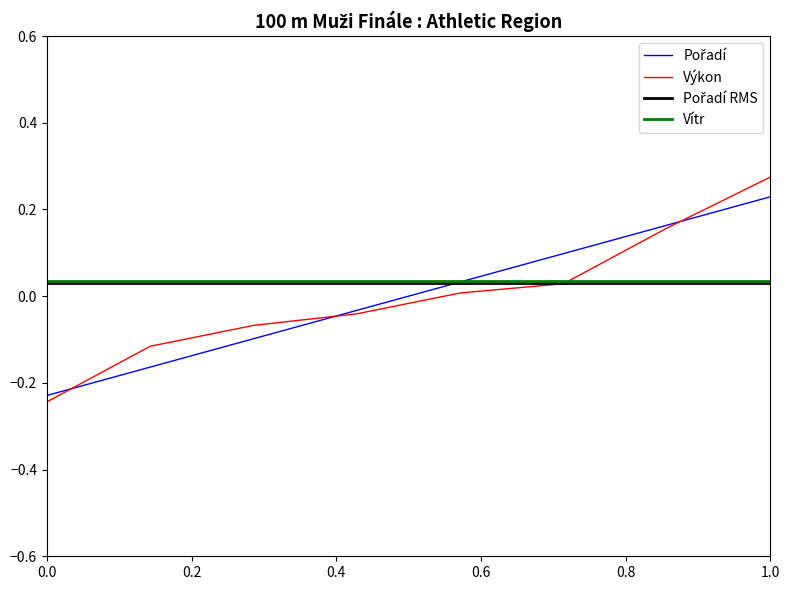

Is it true that Výkon equals -0.1 at 0.0?

False